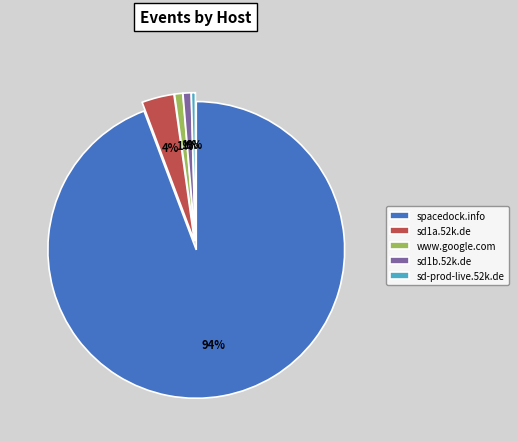

Count the number of slices in the pie.

5